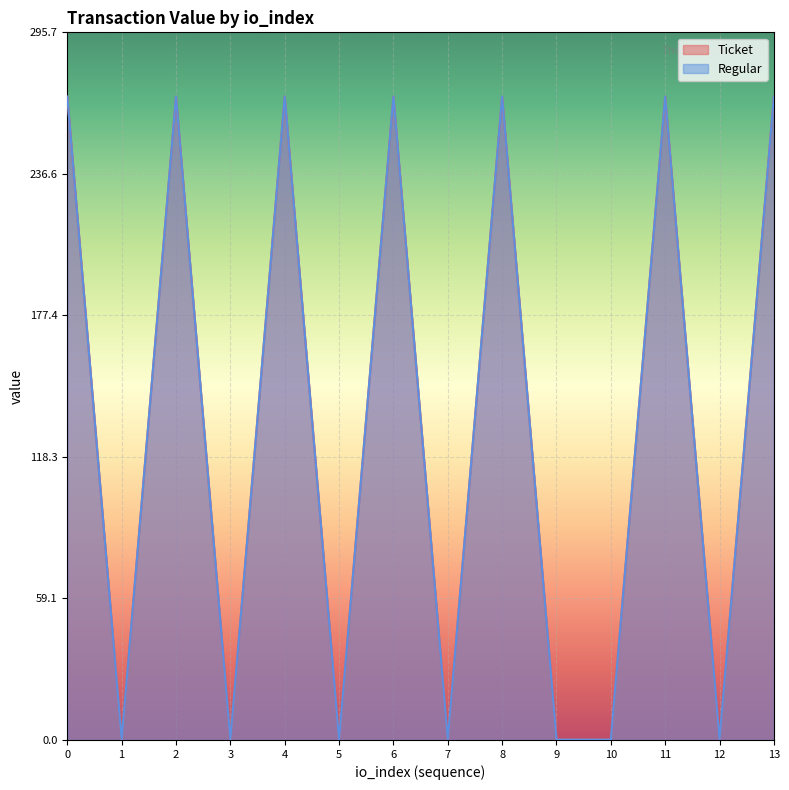

True or false: Regular and Ticket intersect in this chart.

False